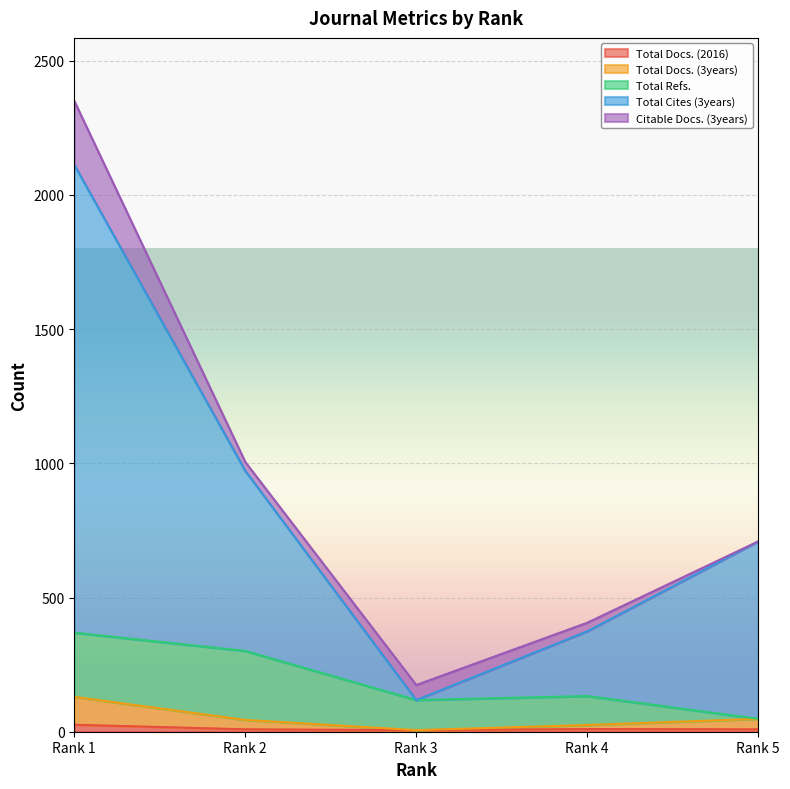

Between Rank 5 and Rank 4, which is larger?

Rank 4